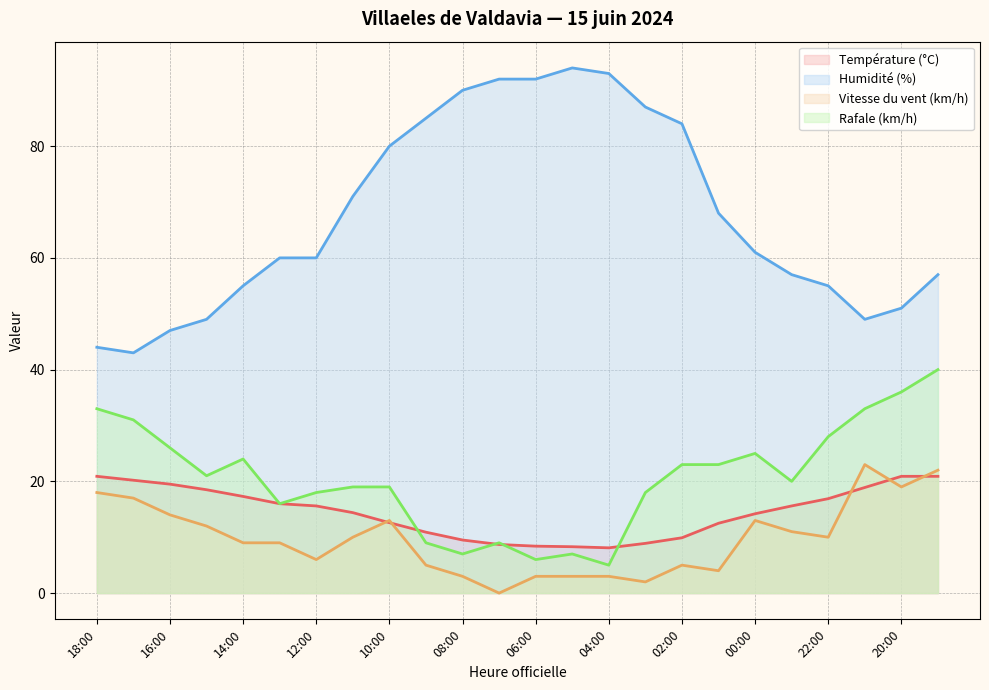

Where does the Rafale (km/h) series first go above 21?

18:00